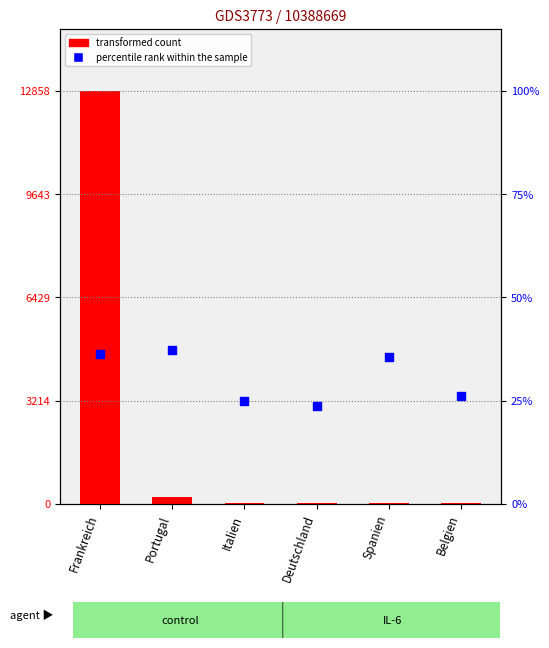

At which category is the sum across all series the highest?

Frankreich